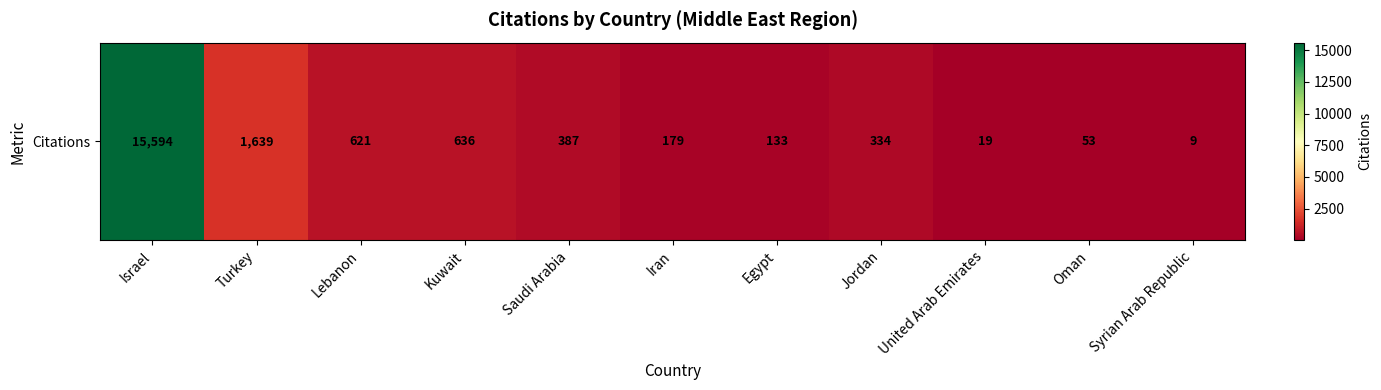

Reading right to left, list all the values displayed in this chart.

9	53	19	334	133	179	387	636	621	1639	15594